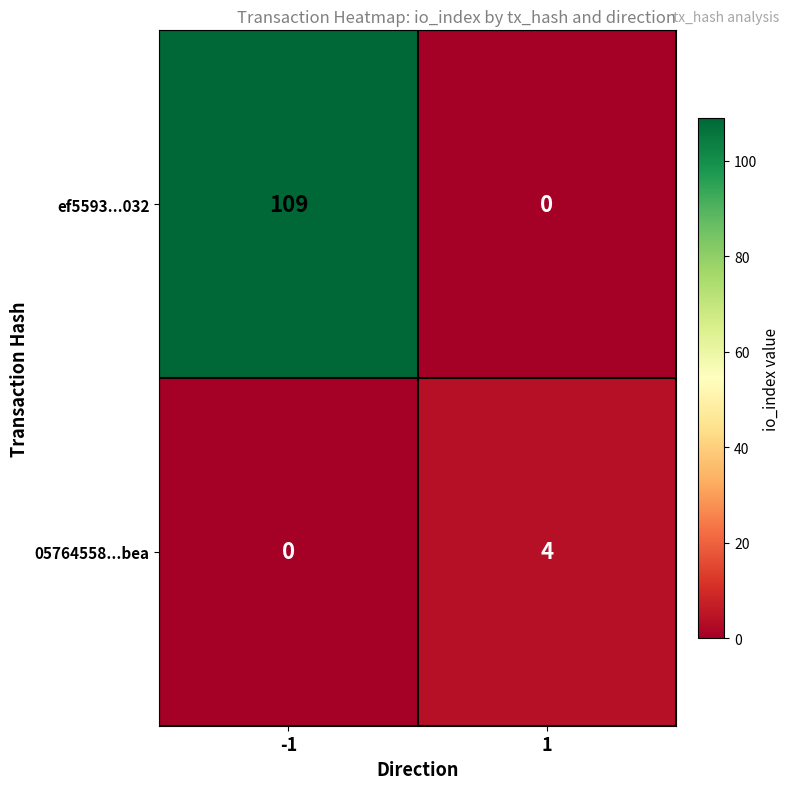

At which category is the sum across all series the highest?

-1